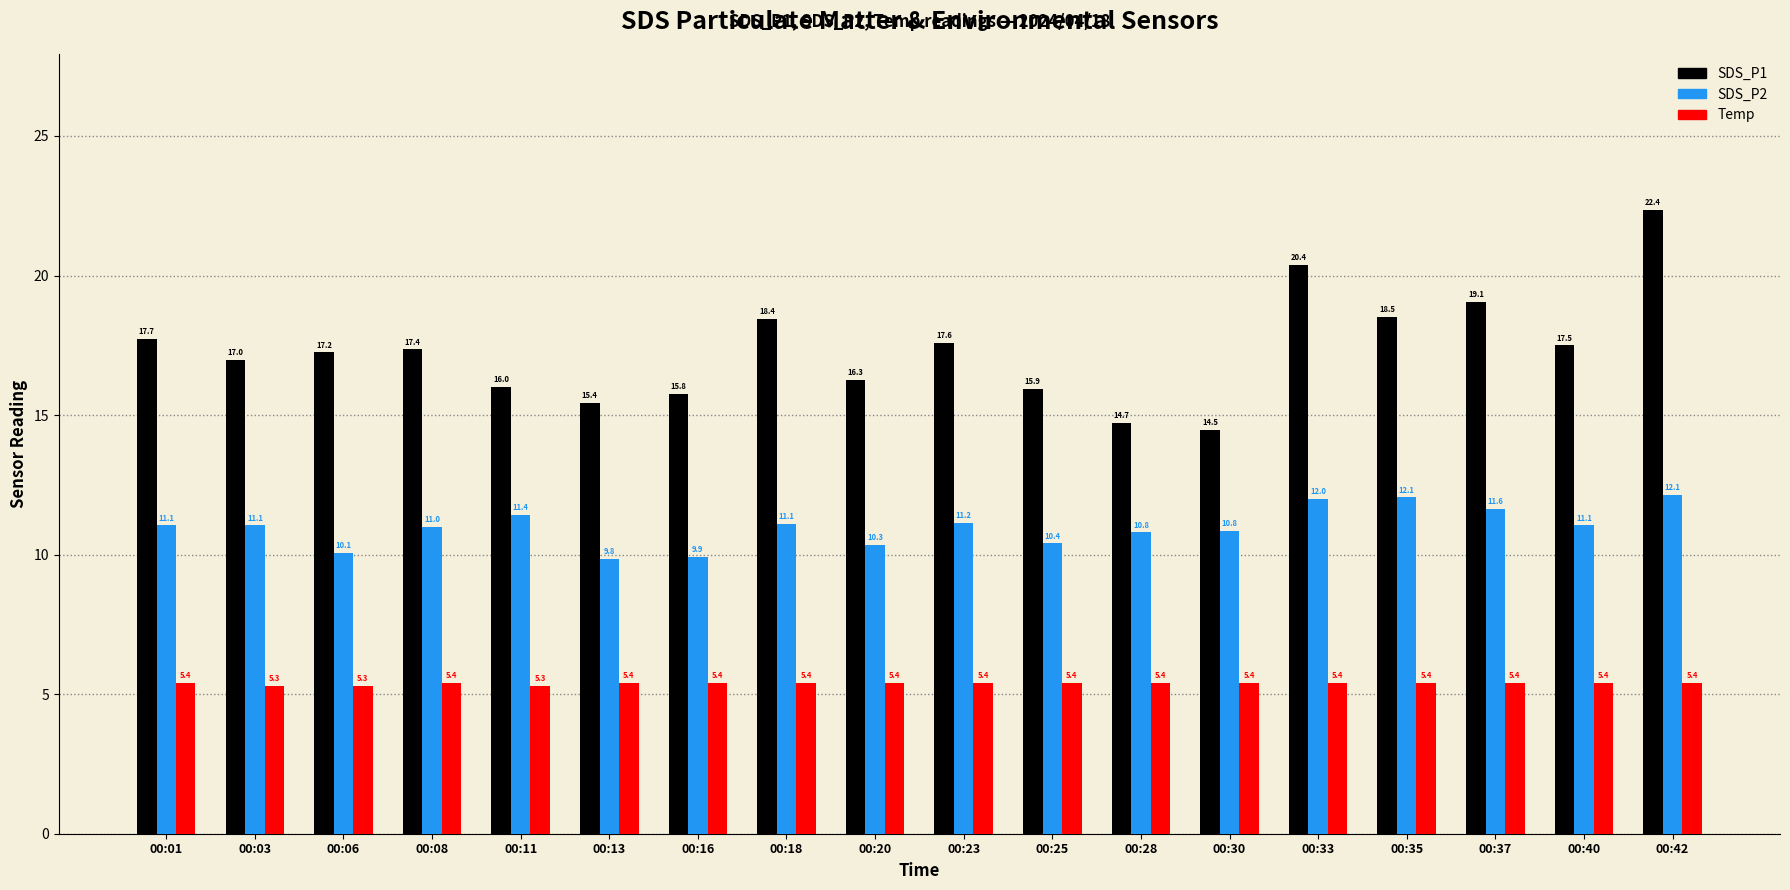

The Temp series shows 8.1 at 00:40. True or false?

False